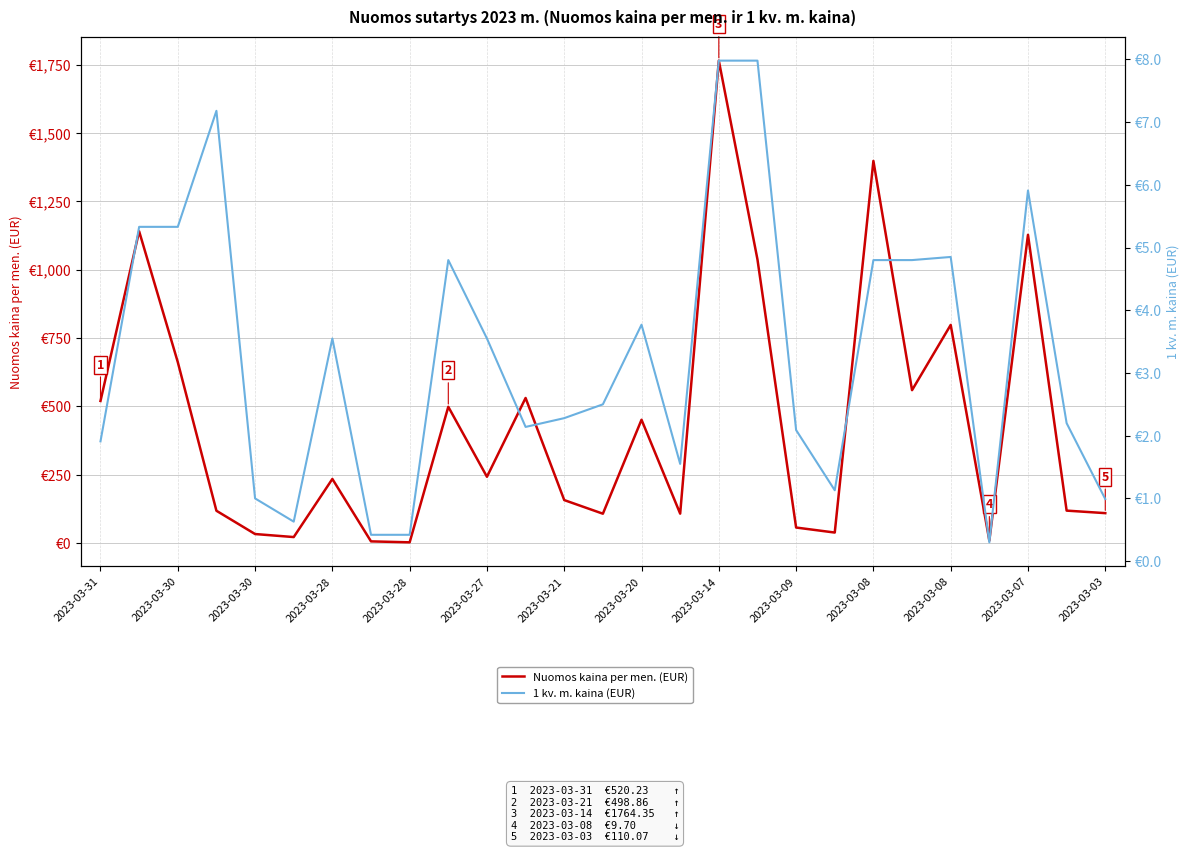

At which label does Nuomos kaina per men. (EUR) first exceed 235?

2023-03-31